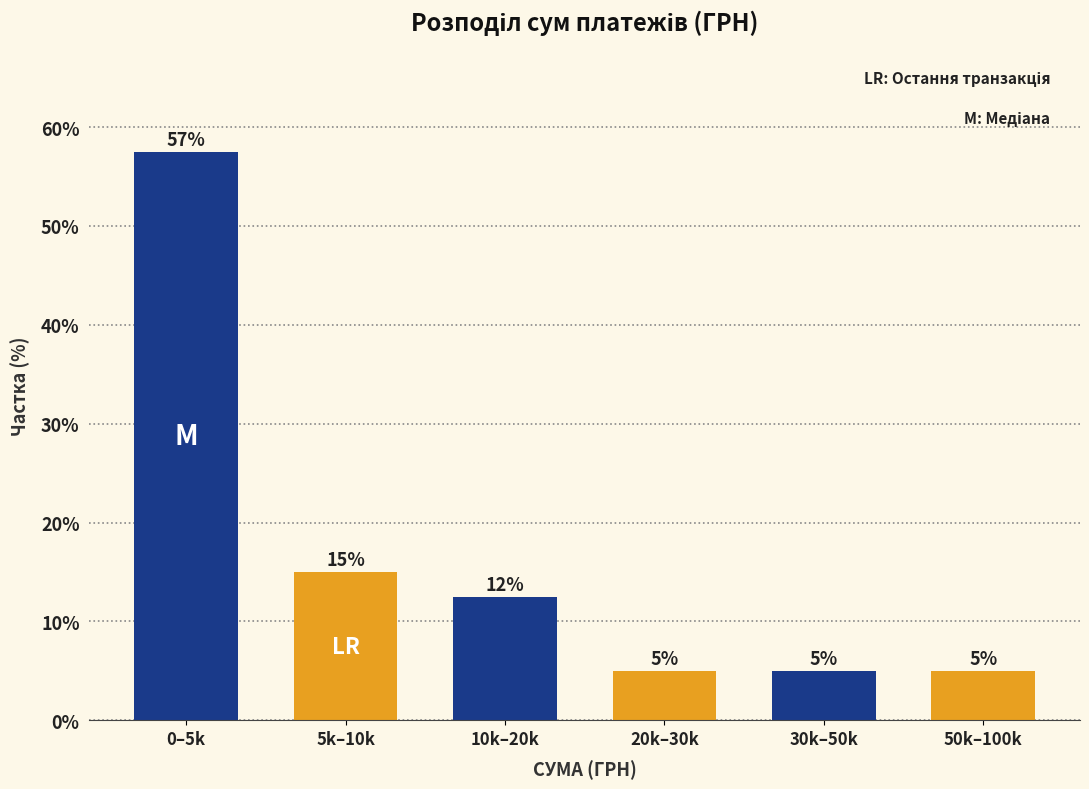

At which category does the chart reach its peak across all series?

0–5k